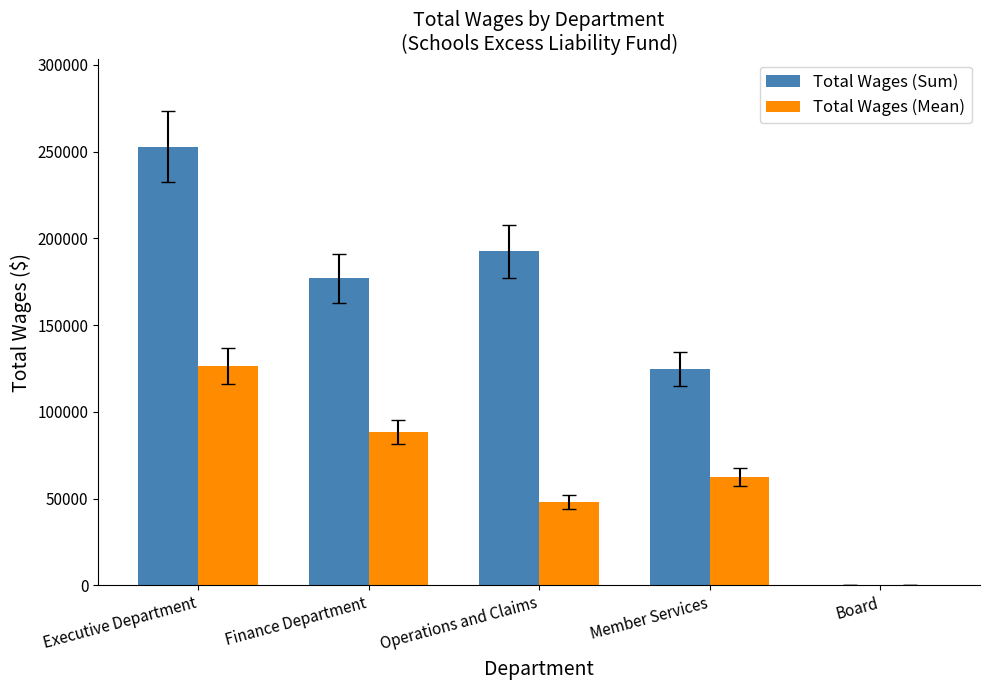

Where does the Total Wages (Mean) series first go above 62404?

Executive Department